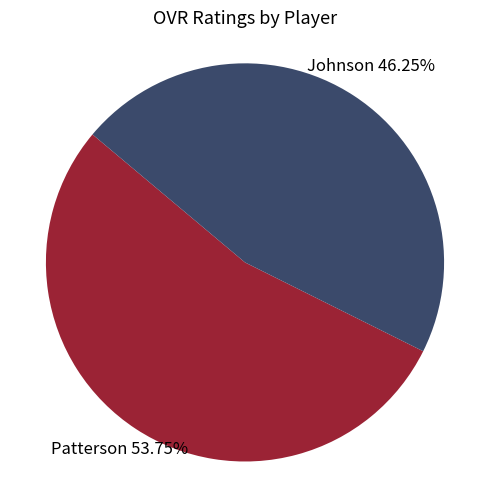

Is there a majority slice in this chart?

Yes